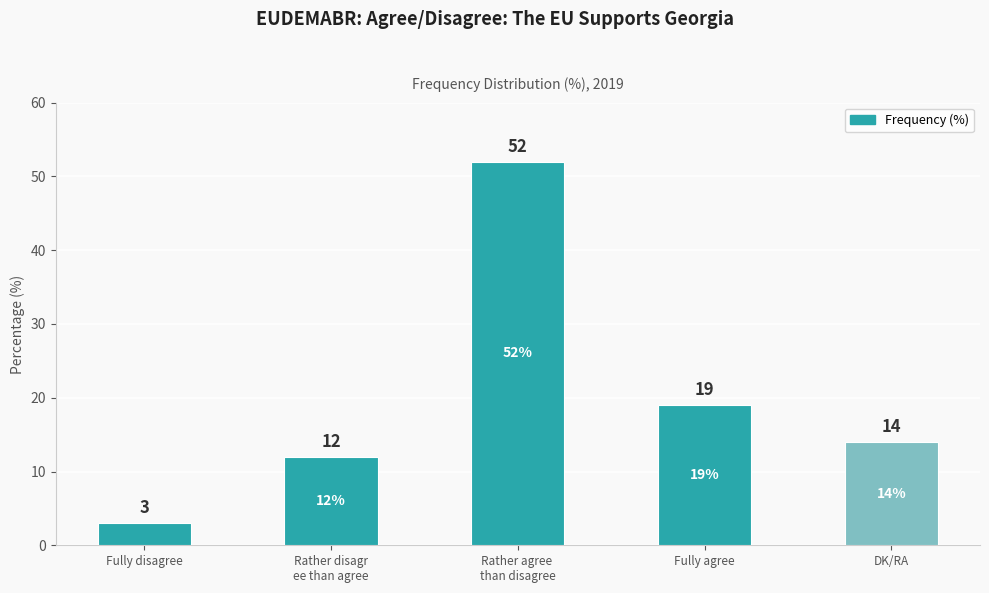

Reading right to left, extract all data points from this chart.

DK/RA=14	Fully agree=19	Rather agree 
than disagree=52	Rather disagr
ee than agree=12	Fully disagree=3